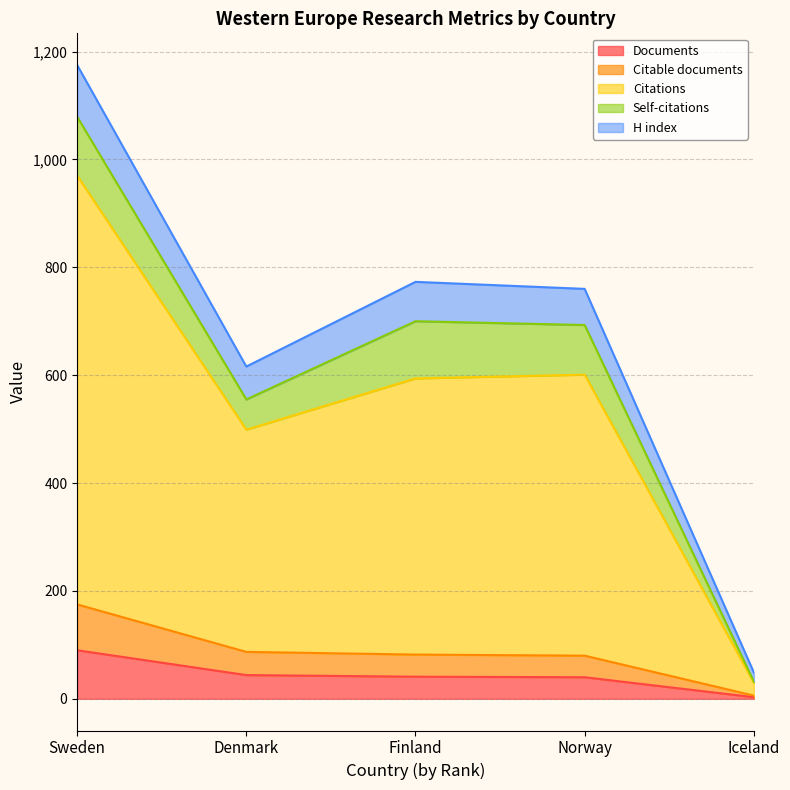

Which category has the highest value in the Documents series?

Sweden